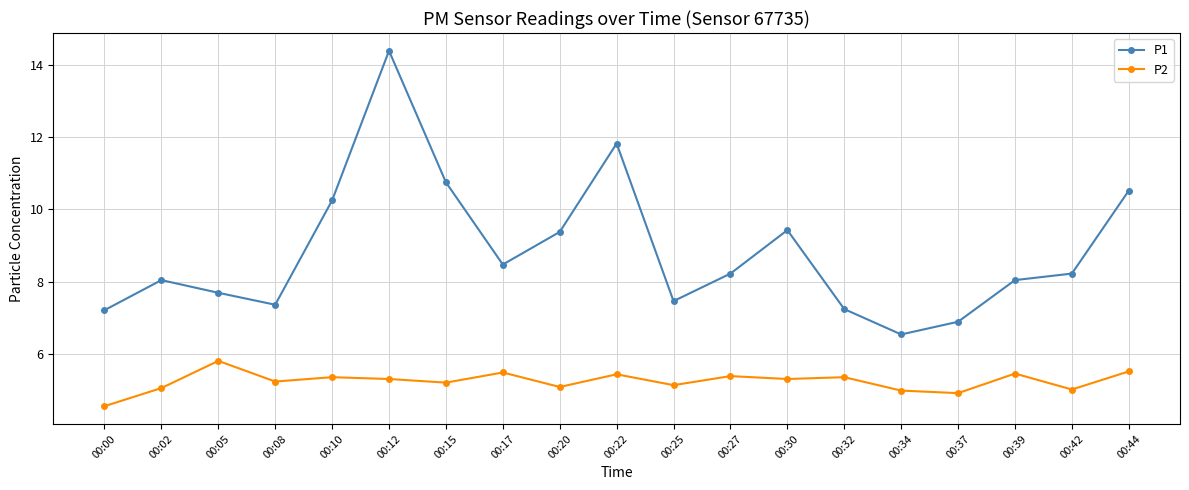

True or false: P1 has a value of 5.9 at 00:12.

False